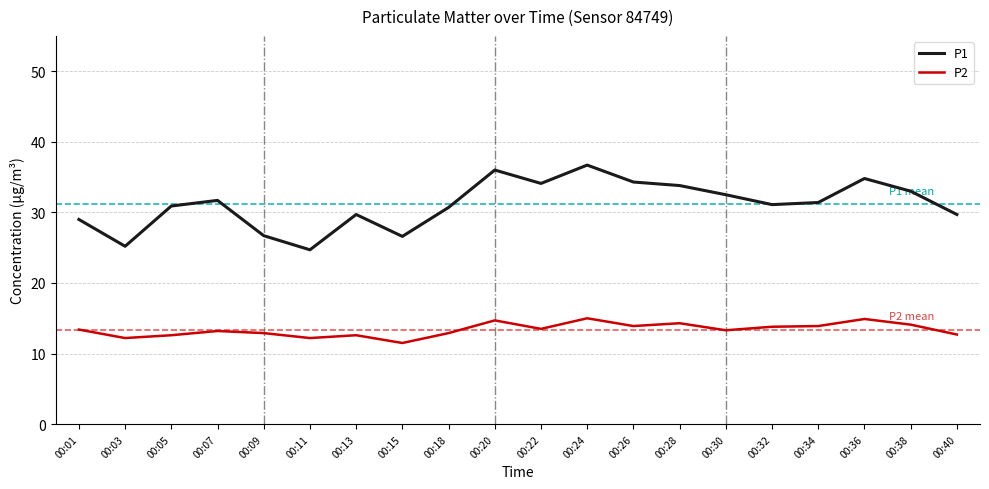

What value does the P2 series have at 00:03?

12.2